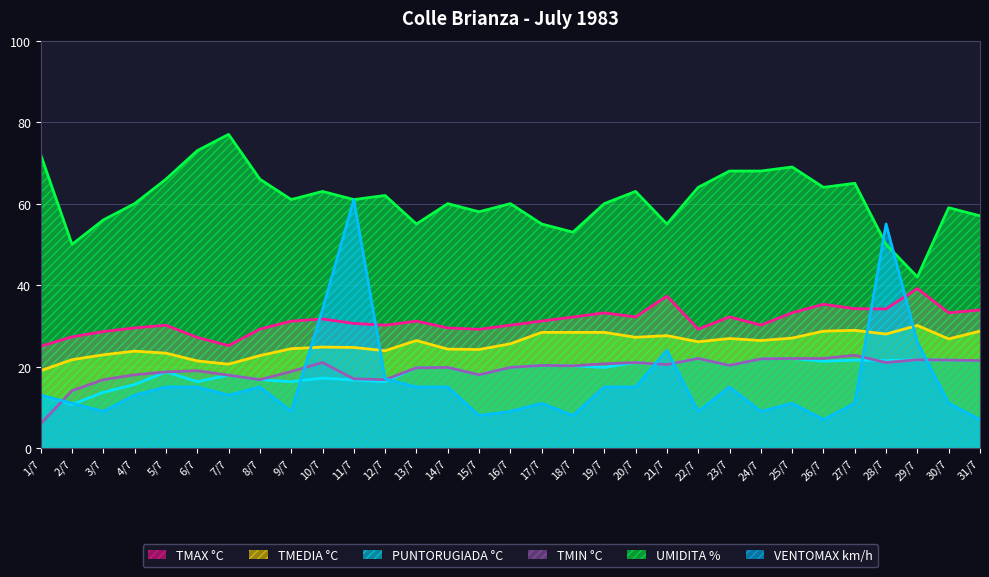

What is the average value of the VENTOMAX km/h series?

16.3